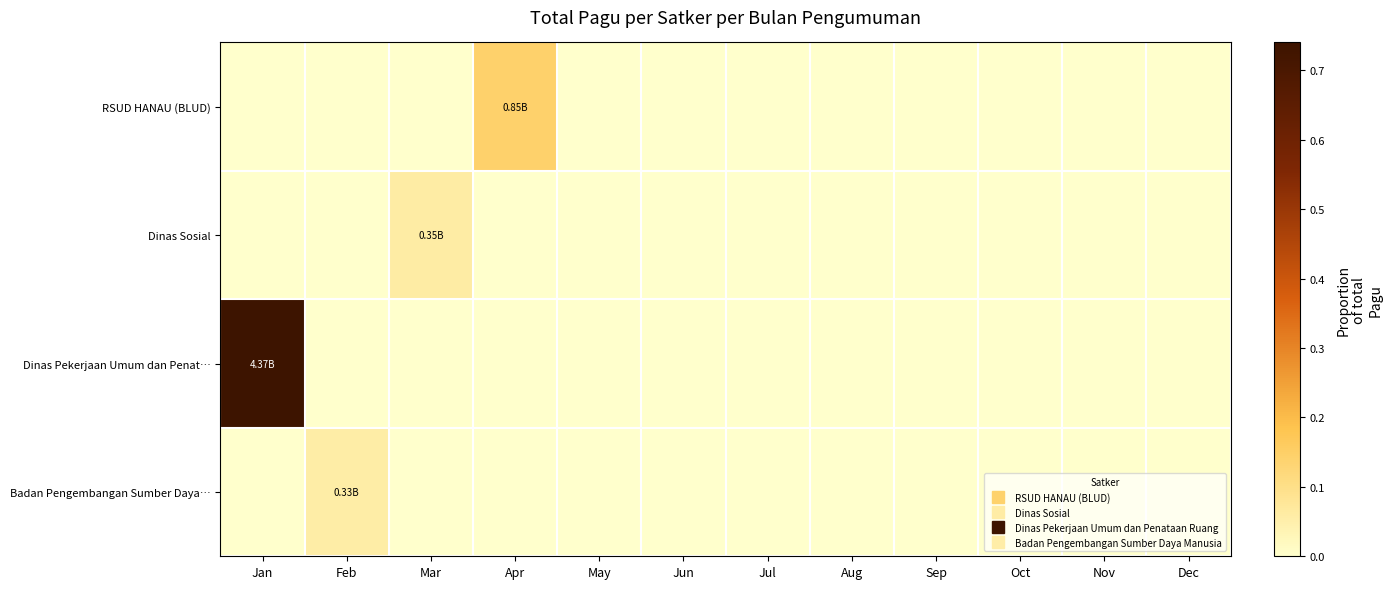

Which series has the largest total across all categories?

Dinas Pekerjaan Umum dan Penat…